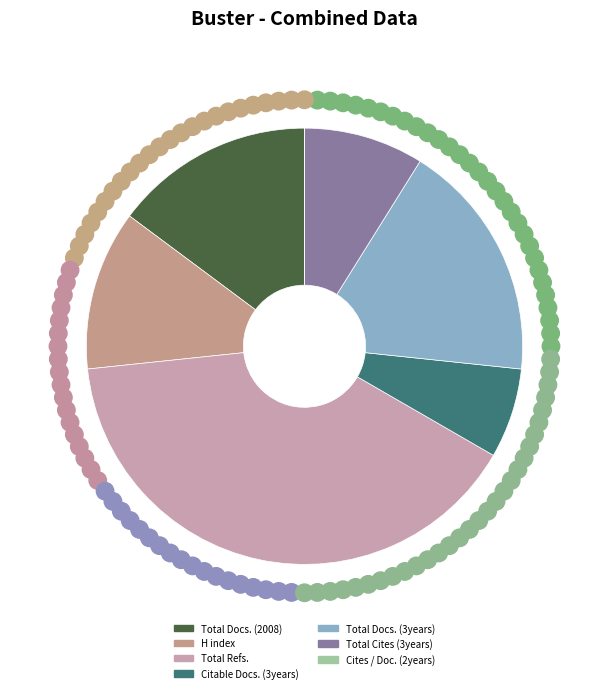

To the nearest percent, what portion does H index represent?

12%